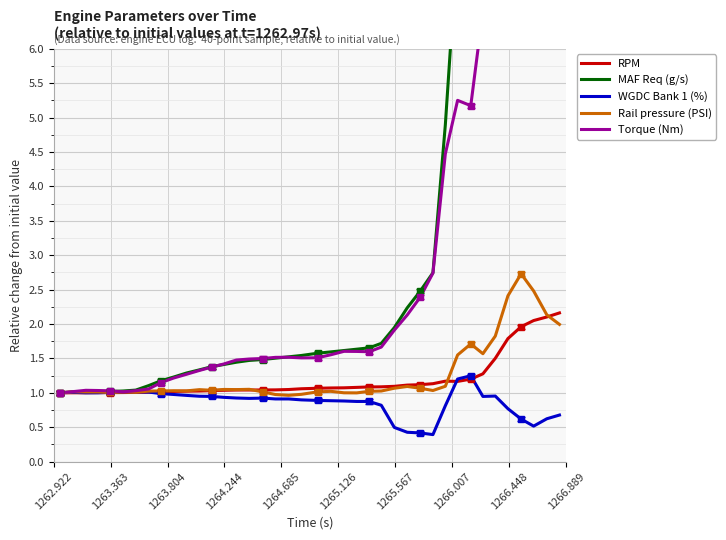

Reading left to right, transcribe all the data shown in this chart.

RPM: 1.0	1.0	1.0	1.0	1.0	1.0	1.0	1.0	1.0	1.0	1.0	1.0	1.0	1.0	1.0	1.0	1.0	1.0	1.0	1.1	1.1	1.1	1.1	1.1	1.1	1.1	1.1	1.1	1.1	1.1	1.2	1.2	1.2	1.3	1.5	1.8	2.0	2.1	2.1	2.2
MAF Req (g/s): 1.0	1.0	1.0	1.0	1.0	1.0	1.0	1.1	1.2	1.2	1.3	1.3	1.4	1.4	1.4	1.5	1.5	1.5	1.5	1.5	1.6	1.6	1.6	1.6	1.7	1.7	1.9	2.2	2.5	2.7	4.9	7.6	10.1	12.1	13.9	16.6	19.5	21.7	23.0	24.0
WGDC Bank 1 (%): 1.0	1.0	1.0	1.0	1.0	1.0	1.0	1.0	1.0	1.0	1.0	0.9	0.9	0.9	0.9	0.9	0.9	0.9	0.9	0.9	0.9	0.9	0.9	0.9	0.9	0.8	0.5	0.4	0.4	0.4	0.8	1.2	1.2	0.9	1.0	0.8	0.6	0.5	0.6	0.7
Rail pressure (PSI): 1.0	1.0	1.0	1.0	1.0	1.0	1.0	1.0	1.0	1.0	1.0	1.0	1.0	1.0	1.0	1.1	1.0	1.0	1.0	1.0	1.0	1.0	1.0	1.0	1.0	1.0	1.1	1.1	1.1	1.0	1.1	1.5	1.7	1.6	1.8	2.4	2.7	2.5	2.1	2.0
Torque (Nm): 1.0	1.0	1.0	1.0	1.0	1.0	1.0	1.1	1.1	1.2	1.3	1.3	1.4	1.4	1.5	1.5	1.5	1.5	1.5	1.5	1.5	1.6	1.6	1.6	1.6	1.7	1.9	2.1	2.4	2.7	4.5	5.3	5.2	6.6	7.4	8.3	7.6	9.5	10.1	10.0